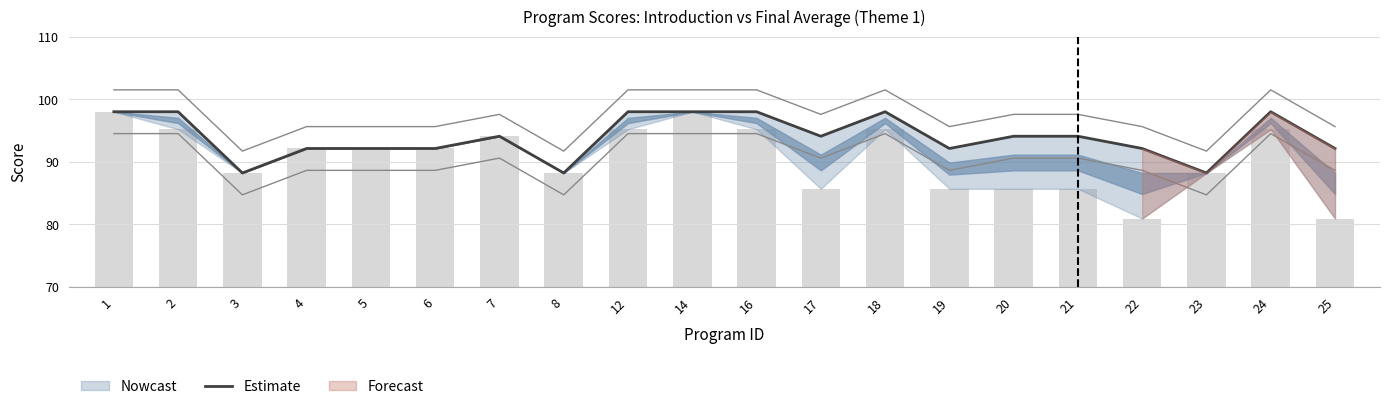

Are the bars grouped side by side (vs. stacked)?

No